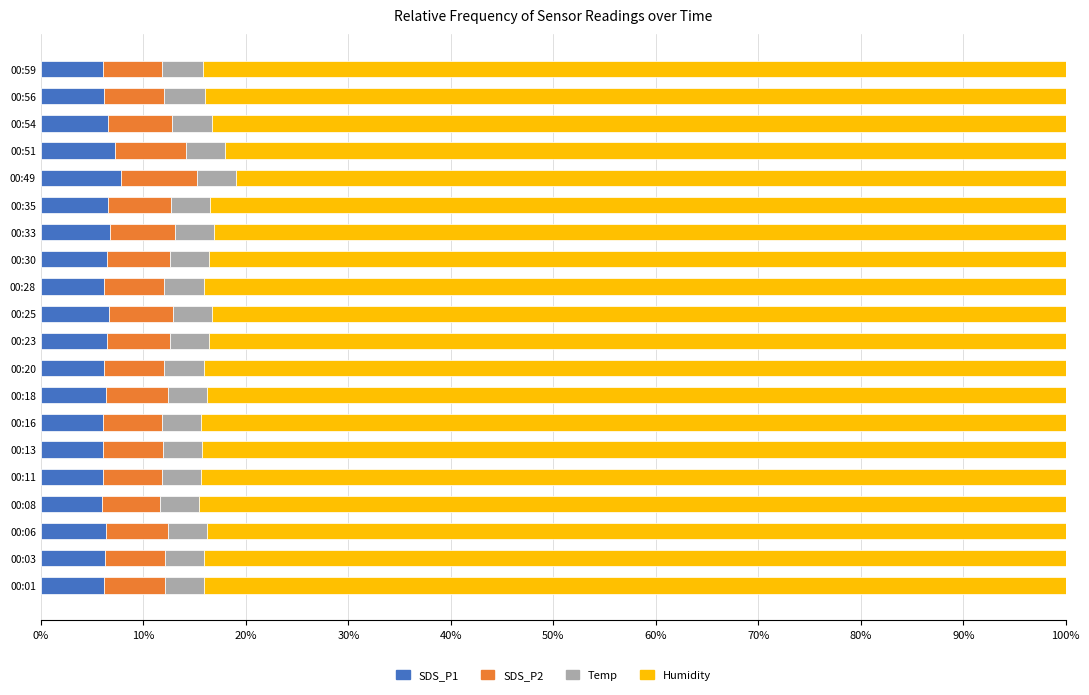

True or false: SDS_P1 has a value of 6.1 at 00:13.

True